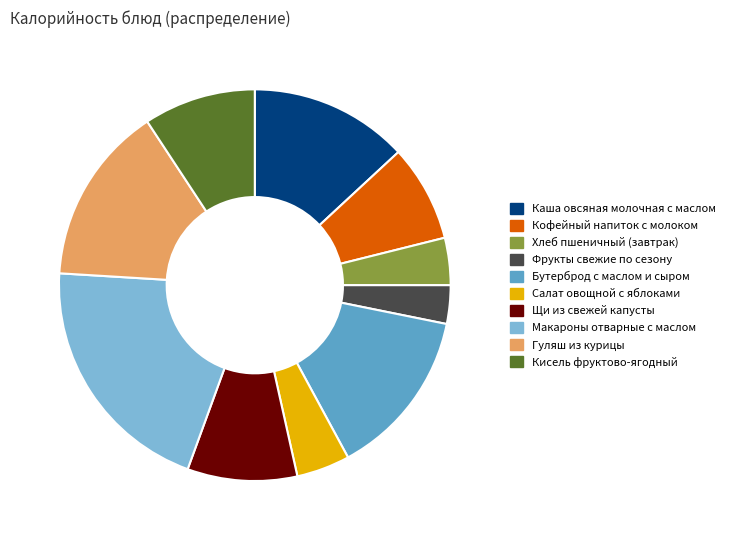

What is the ratio of the value at Салат овощной с яблоками to the value at Хлеб пшеничный (завтрак)?

1.1